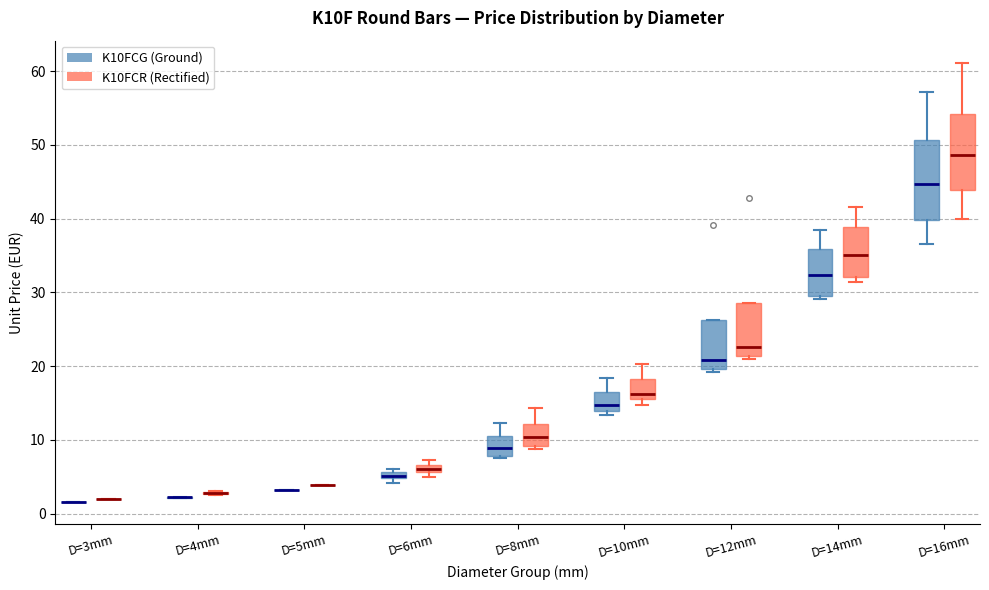

Where does the upper whisker of the box for D=8mm (K10FCR (Rectified)) end on the y-axis? The values are not printed on the chart, so give them approximately, as read against the axis.

14